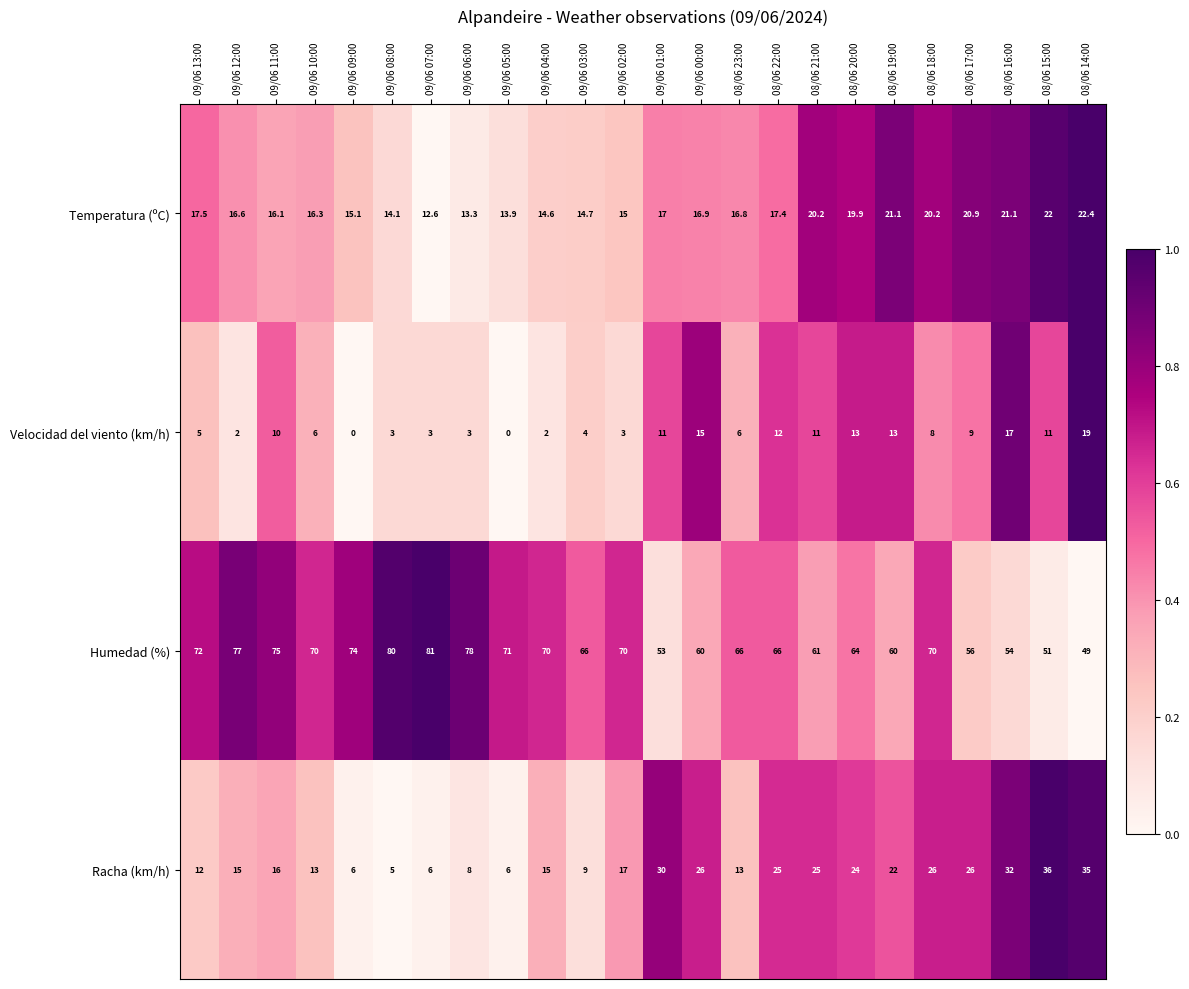

At which category is the sum across all series the highest?

08/06 14:00